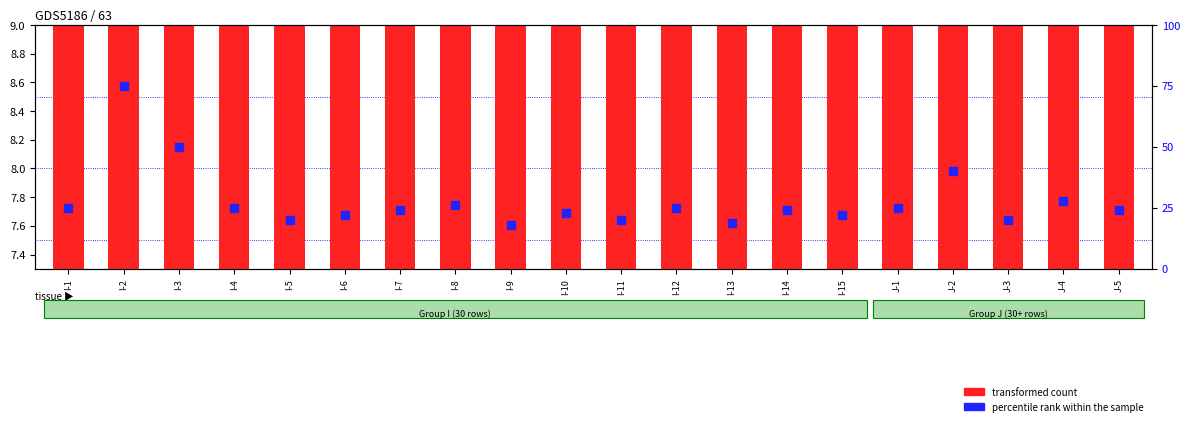

Which series reaches the maximum Y coordinate?

percentile rank within the sample